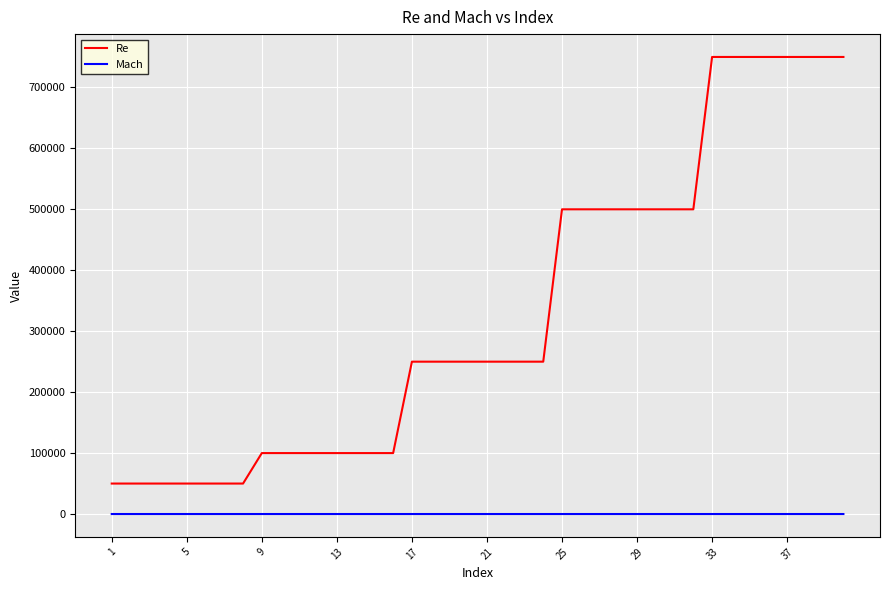

What is the maximum value for Re?

750000.0